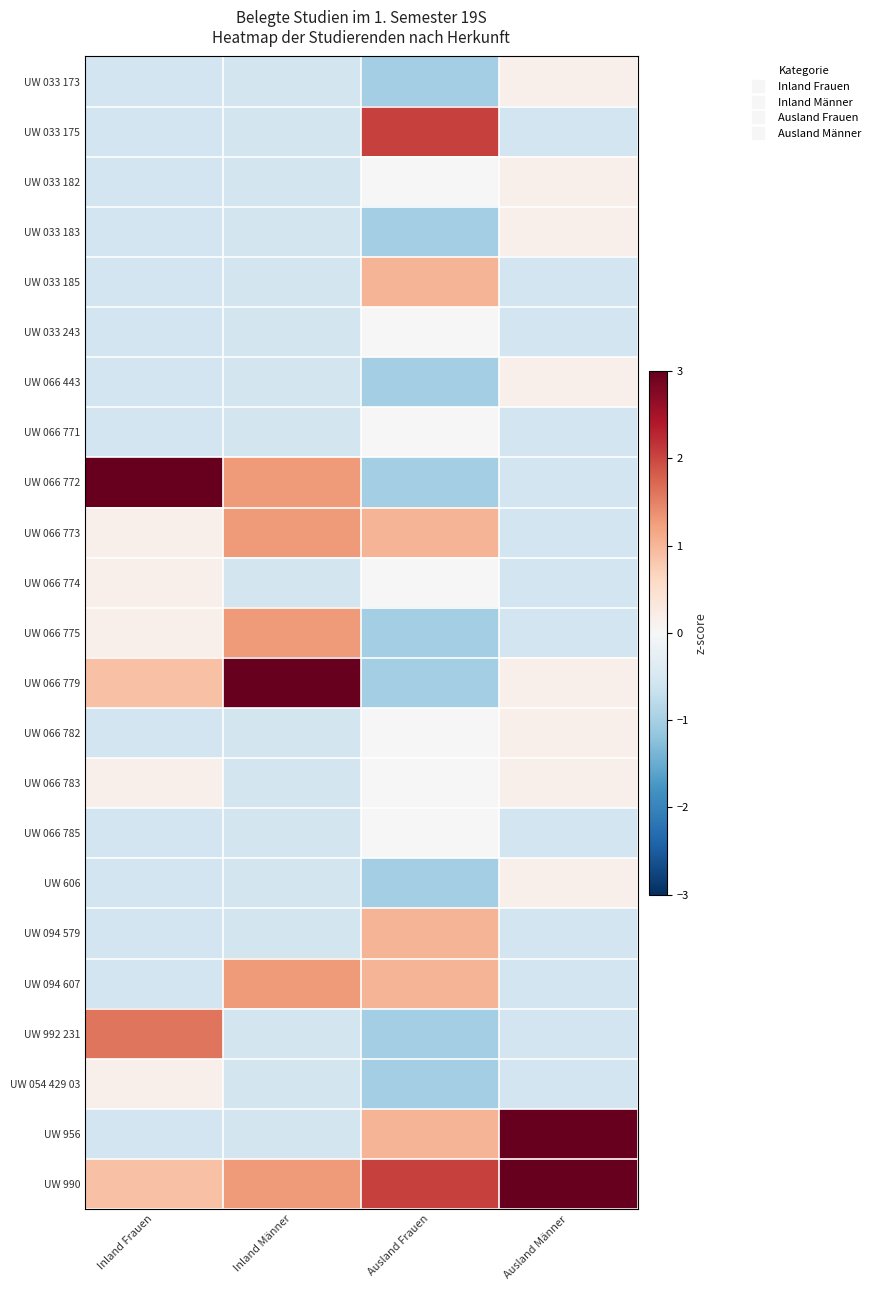

What is the smallest value displayed?

-1.0